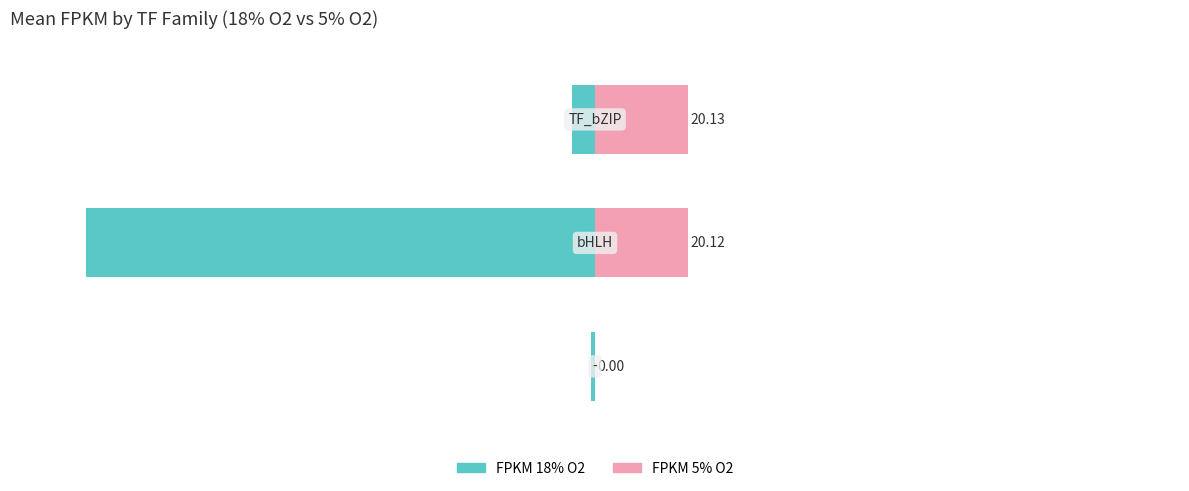

Rank the series by their average value, from highest to lowest.

FPKM 5% O2, FPKM 18% O2